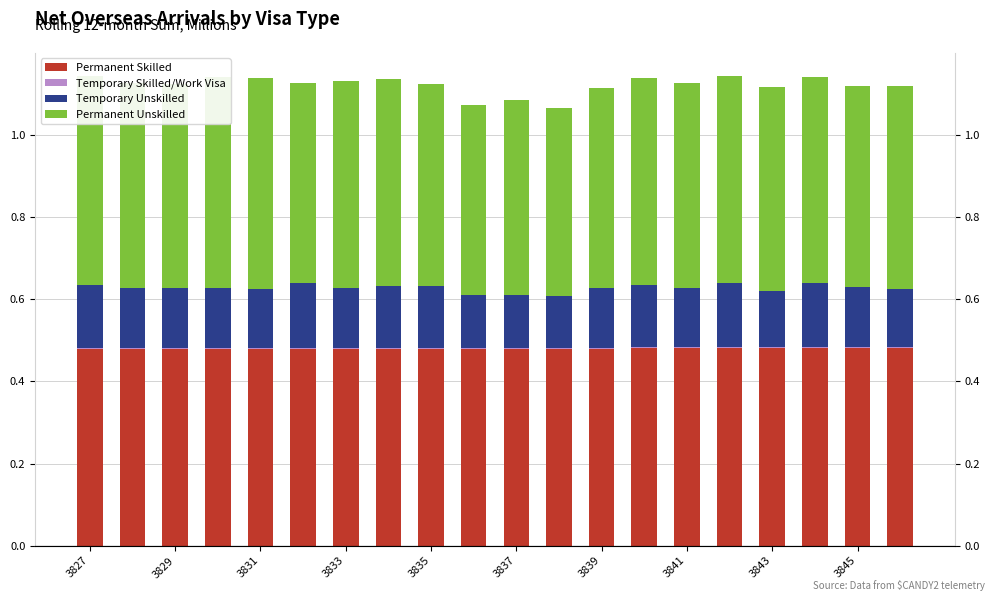

List the labels in order of Permanent Unskilled value, largest first.

3835, 3833, 3827, 3841, 3839, 13, 15, 17, 3829, 14, 16, 3831, 19, 3843, 18, 12, 3837, 10, 3845, 11